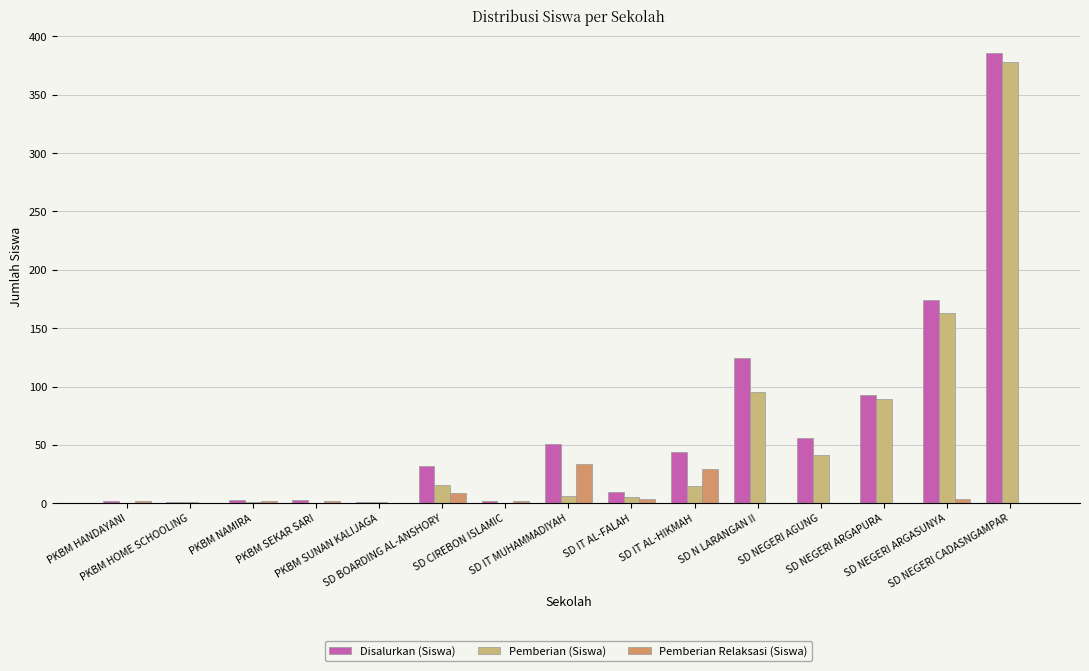

Between SD IT AL-HIKMAH and SD NEGERI ARGAPURA, which series saw the biggest shift?

Pemberian (Siswa)